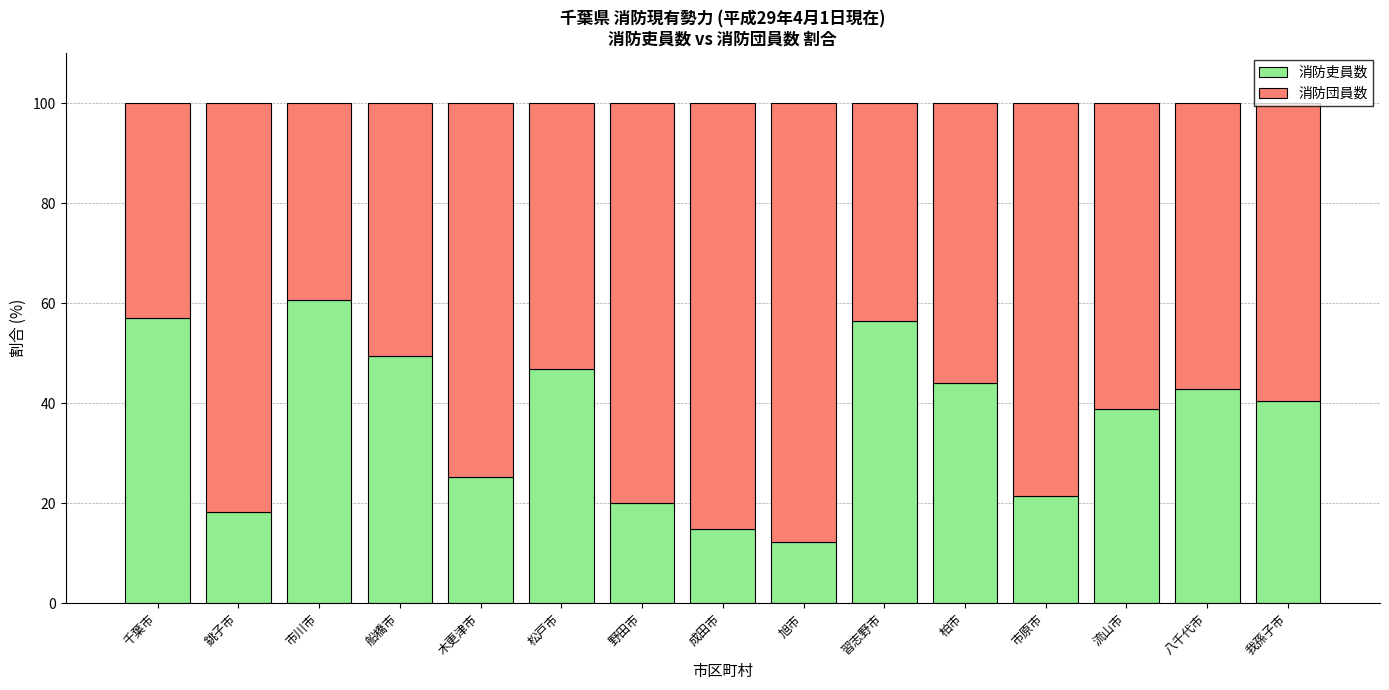

What is the difference between the maximum and minimum values in the 消防吏員数 series?

48.4